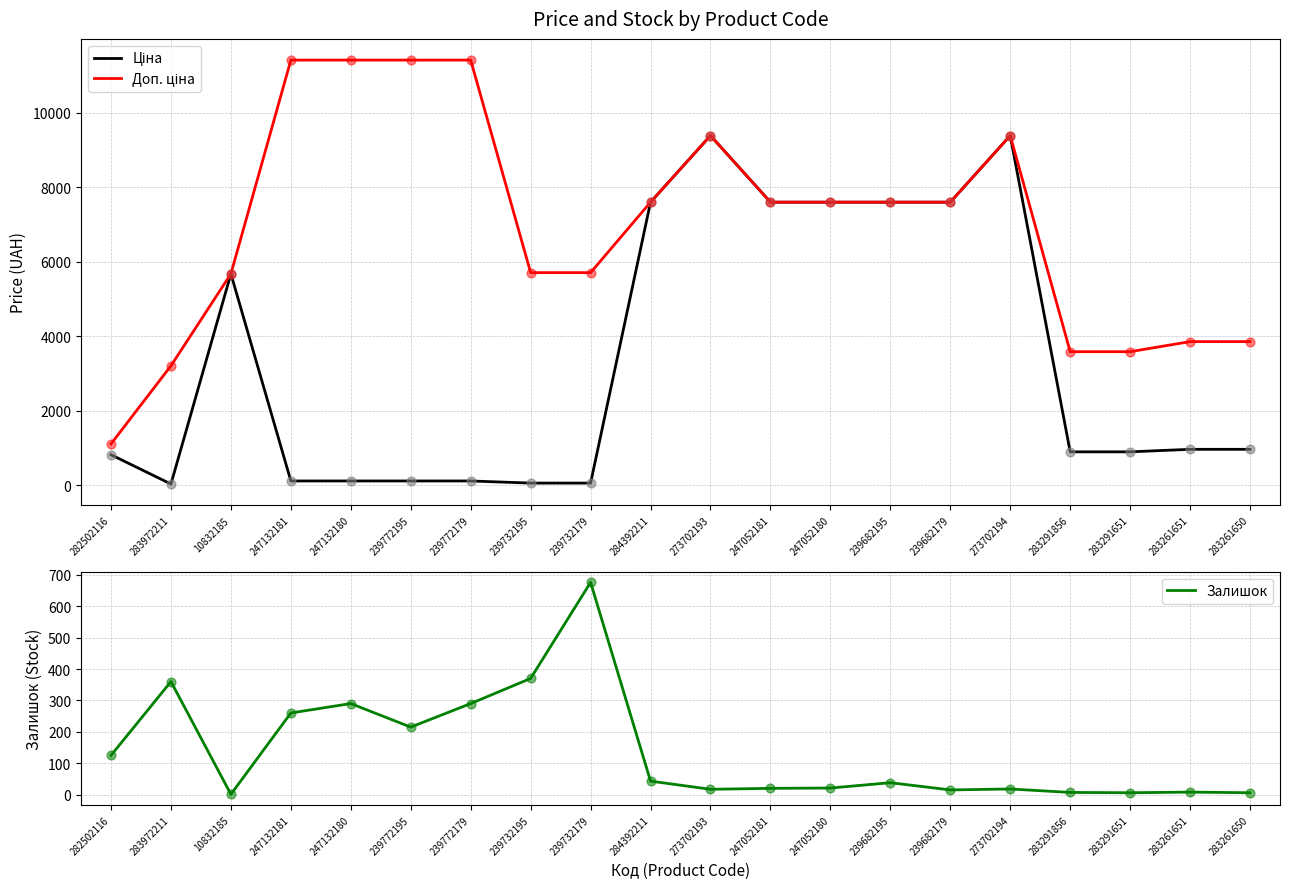

What are all the series names shown in the legend?

Ціна, Доп. ціна, Залишок